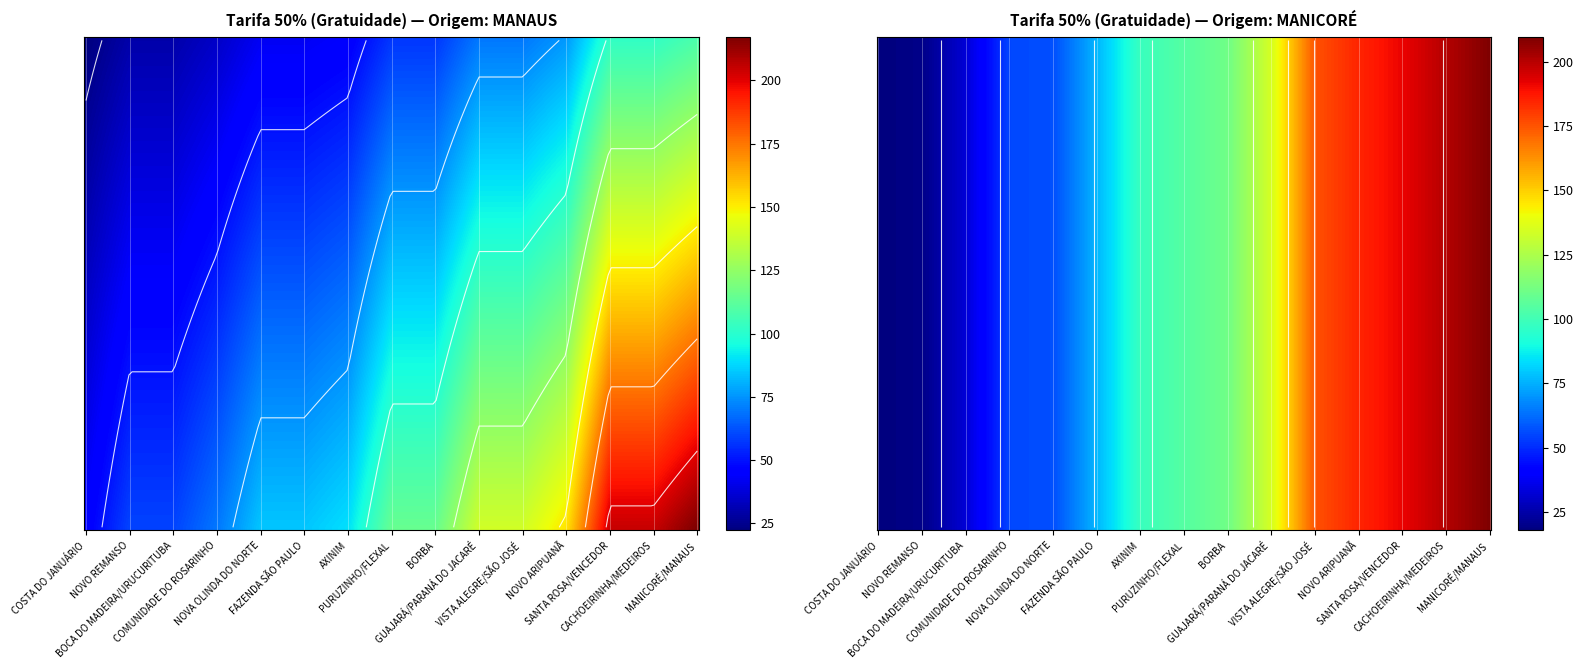

At which category is the sum across all series the highest?

MANICORÉ/MANAUS